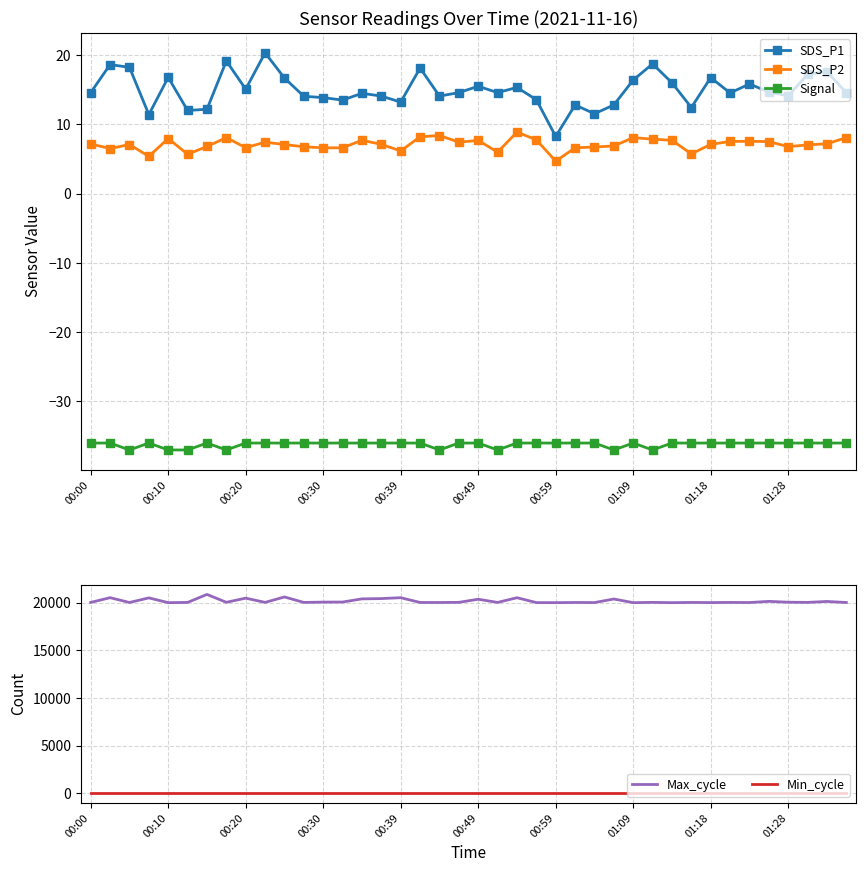

What is the smallest value displayed?

-37.0